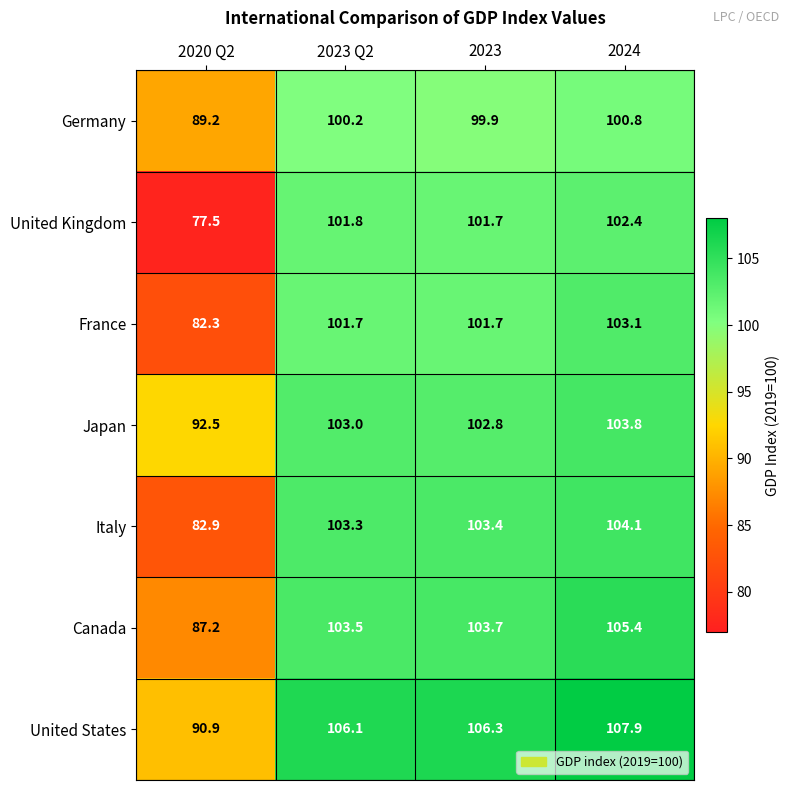

The value of Germany at 2020 Q2 is 116.9. True or false?

False